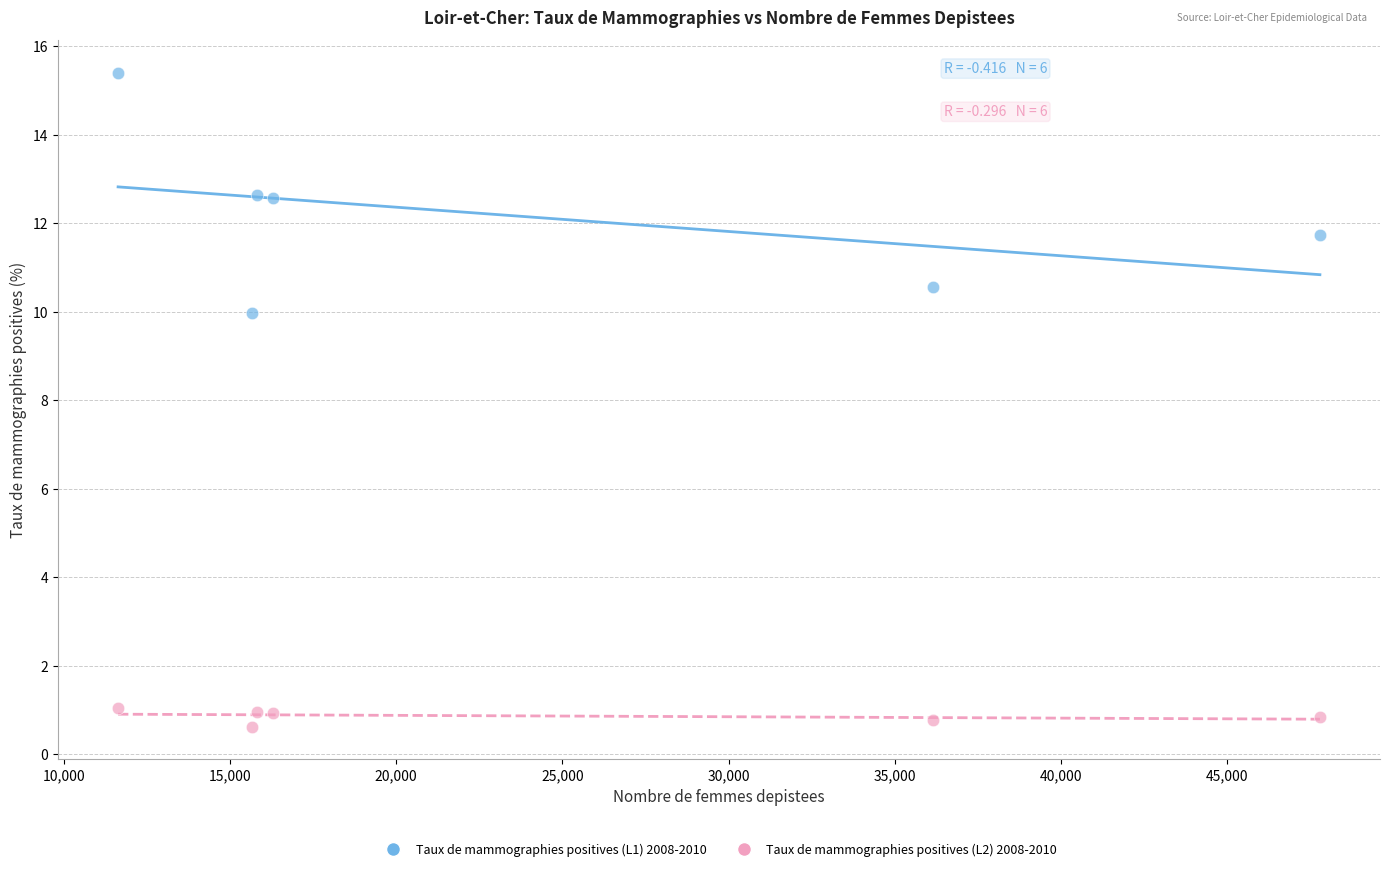

Across all data points, what is the average Y value?

6.5